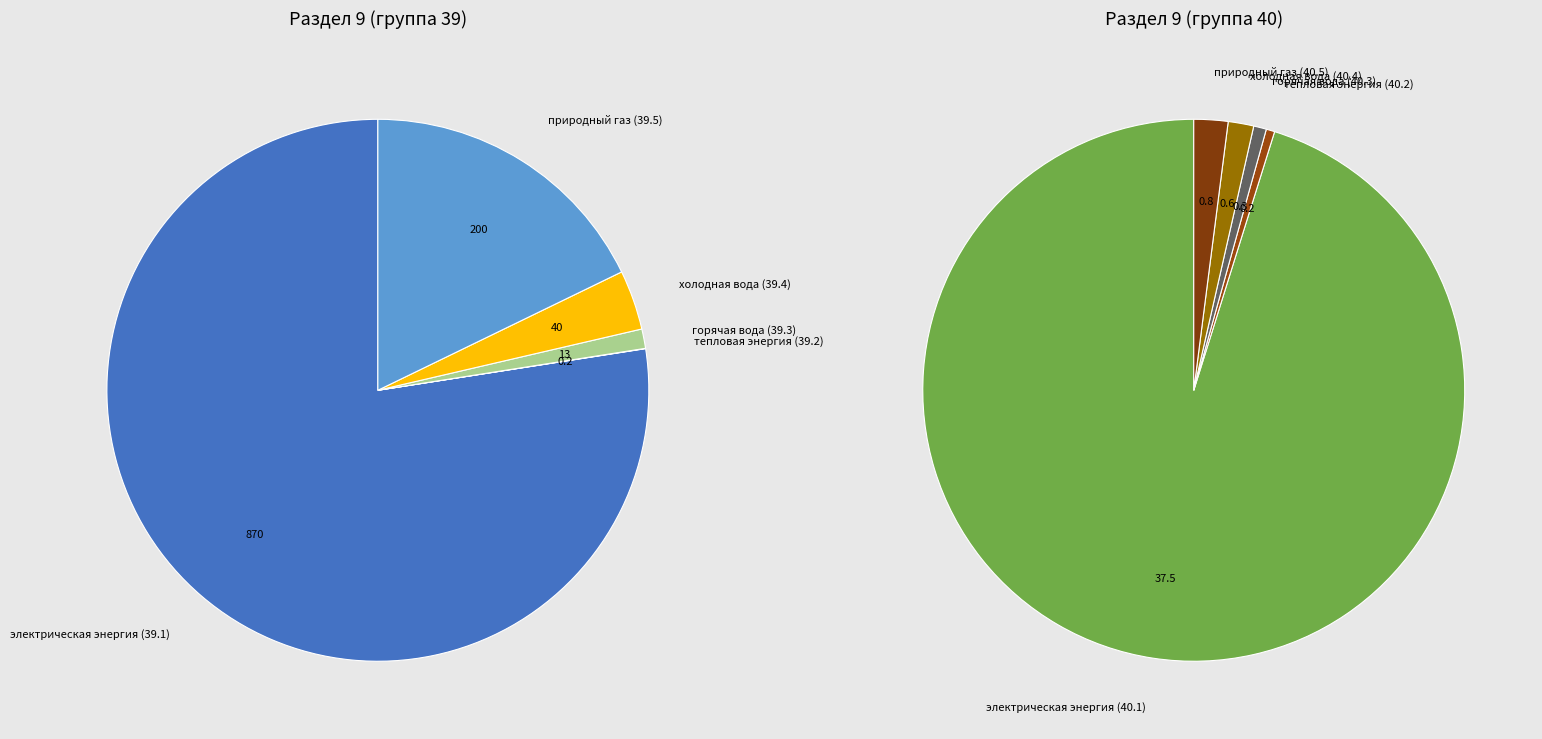

Does электрическая энергия (39.1) account for over 50% of the chart?

Yes